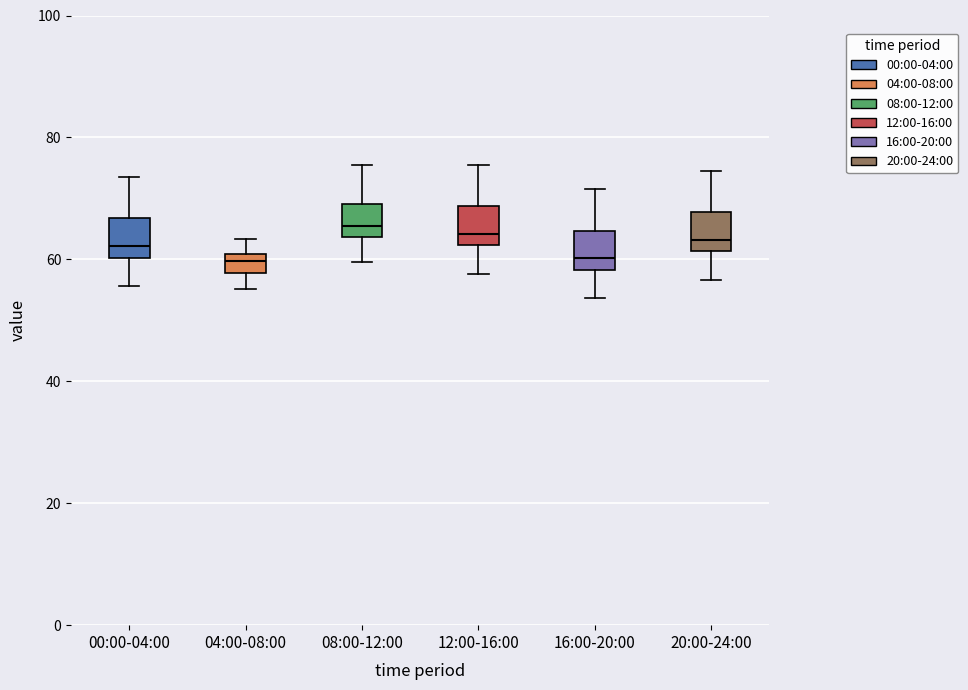

Reading left to right, read every box against the y-axis: the position of its median line, the range the box covers, and the ends of its whiskers. The values are not printed on the chart, so give them approximately, as read against the axis.

00:00-04:00: median 62, box 60 to 66, whiskers 56 to 74
04:00-08:00: median 60 (inside the box), box 58 to 60, whiskers 56 to 64
08:00-12:00: median 66, box 64 to 70, whiskers 60 to 76
12:00-16:00: median 64, box 62 to 68, whiskers 58 to 76
16:00-20:00: median 60, box 58 to 64, whiskers 54 to 72
20:00-24:00: median 64, box 62 to 68, whiskers 56 to 74